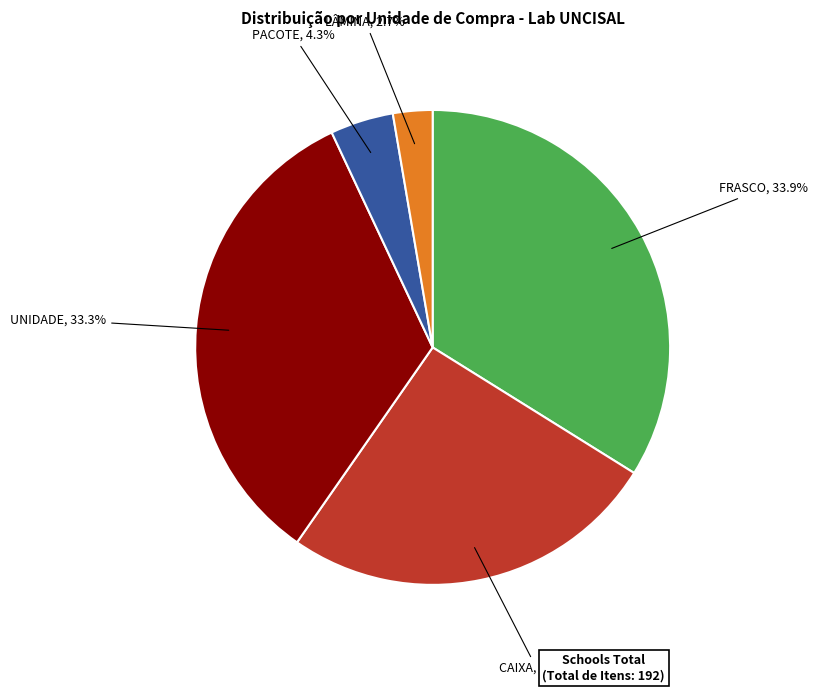

Is there any slice that represents more than half of the pie?

No